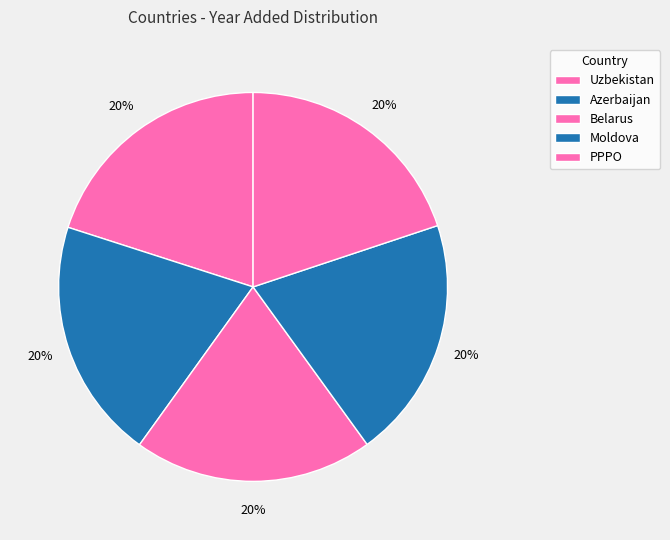

How many segments does this pie chart have?

5